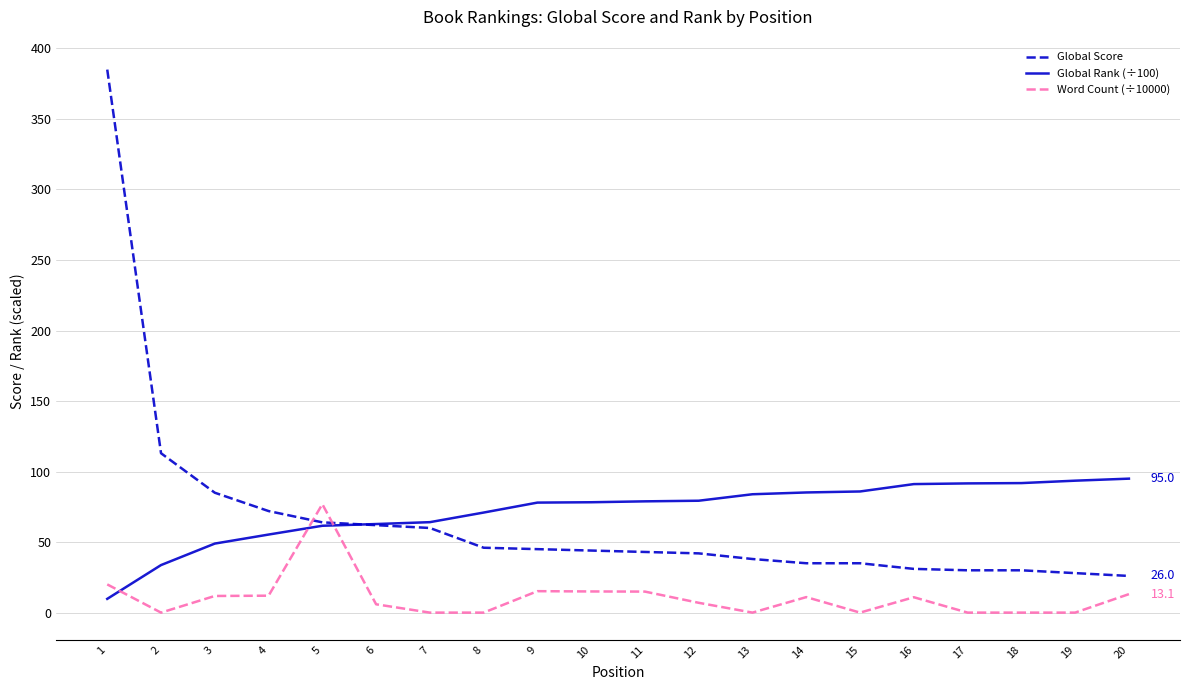

Which series has the largest range (max minus min)?

Global Score